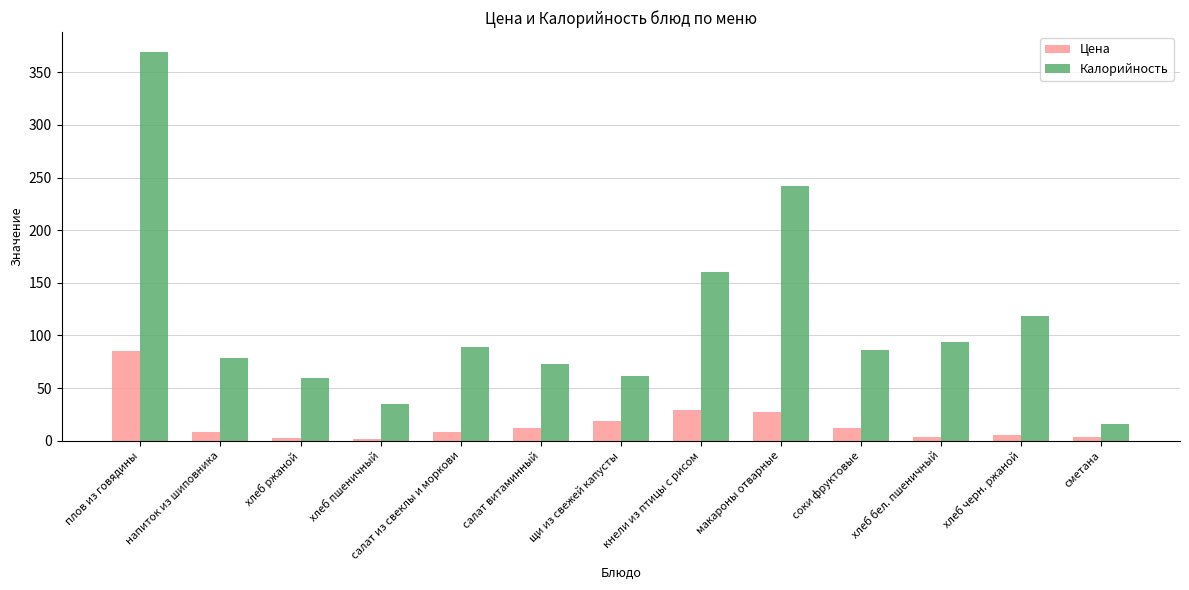

What is the label of the 5th bar from the right?

макароны отварные